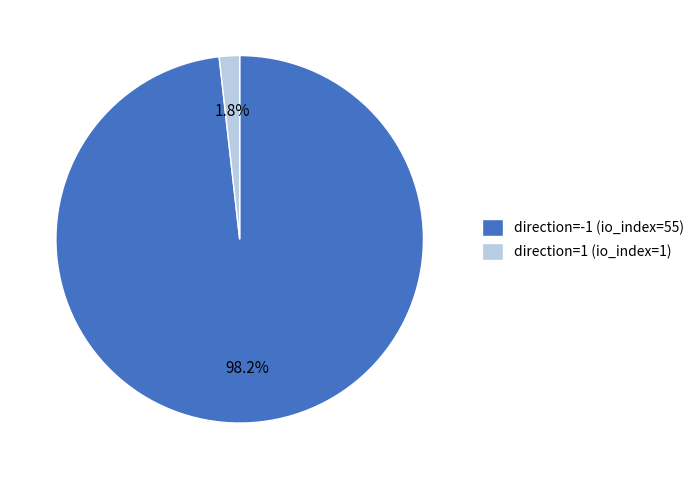

What percentage is the direction=1 (io_index=1) slice, to the nearest percent?

2%